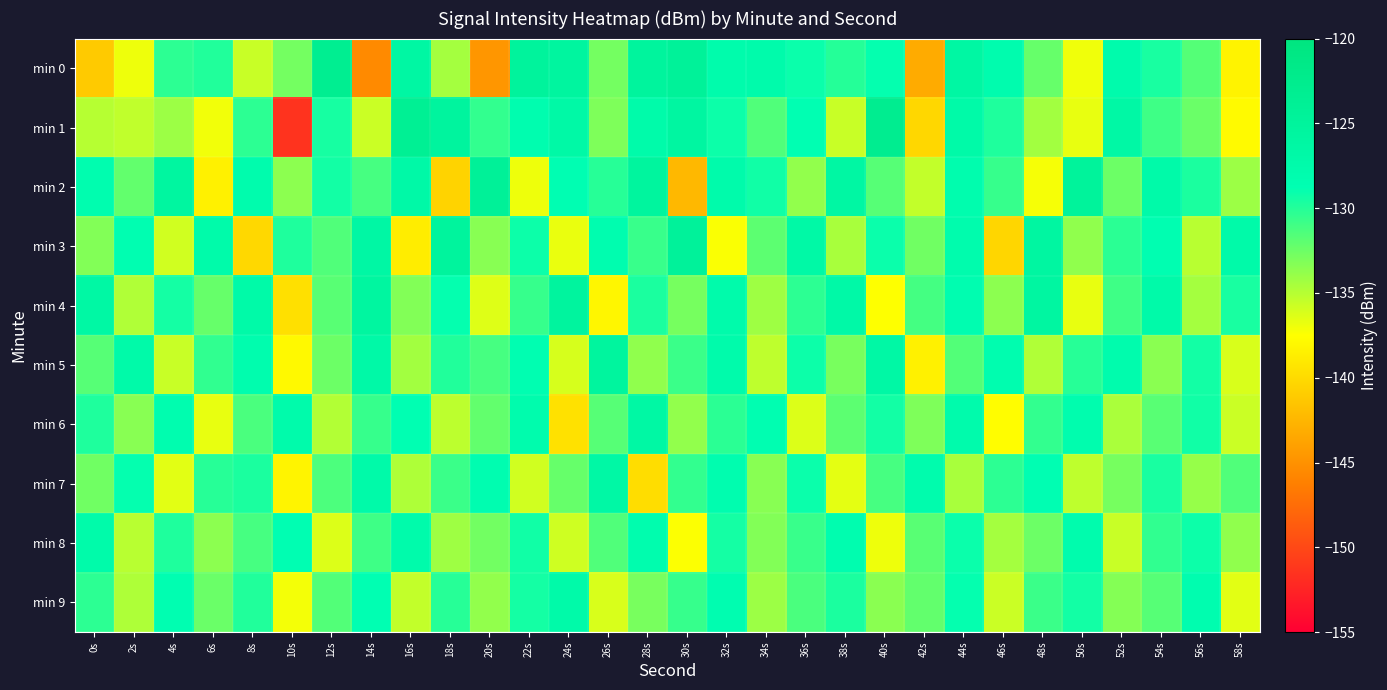

What is the total value across all series at 26s?

-1313.8